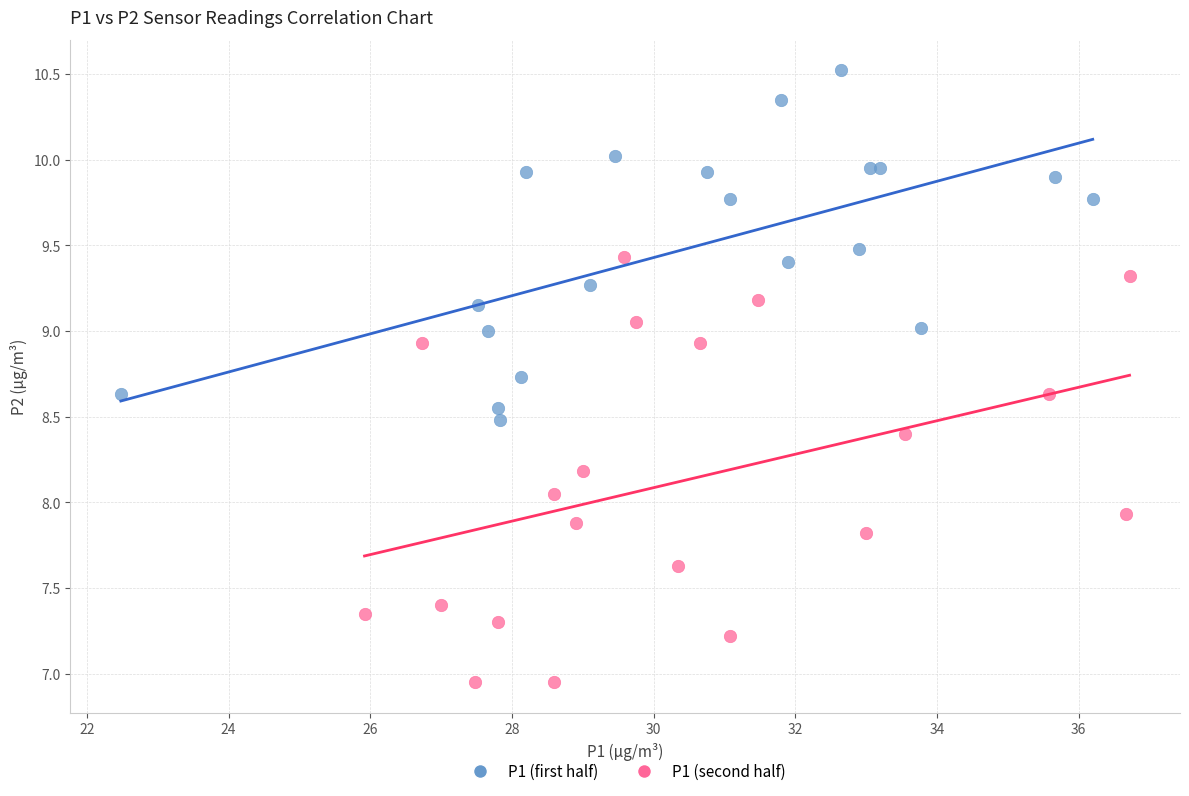

Which series has the largest Y range (max minus min)?

P1 (second half)